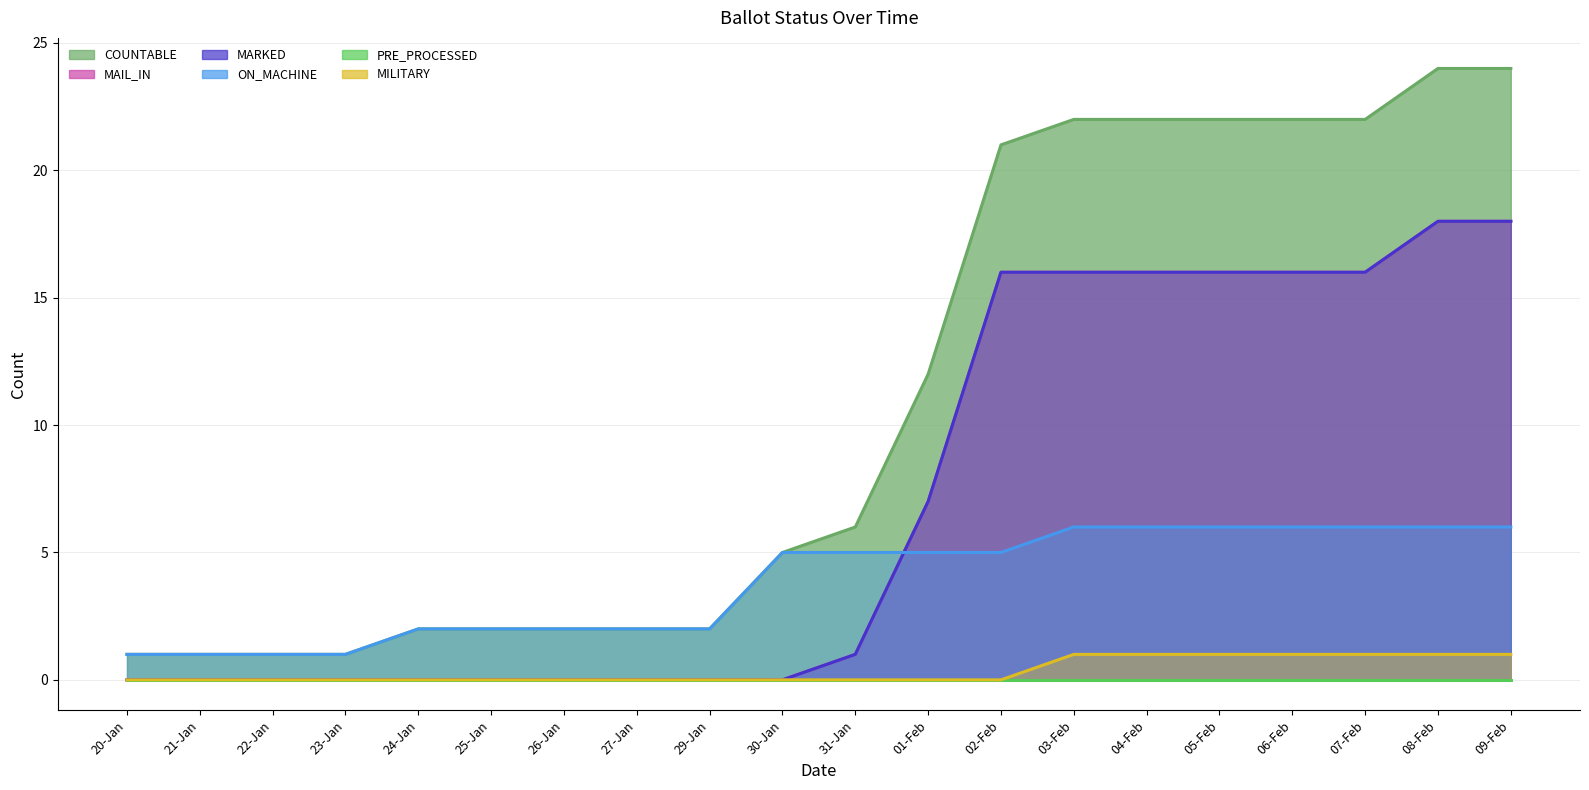

What is the label of the 16th point from the right?

24-Jan